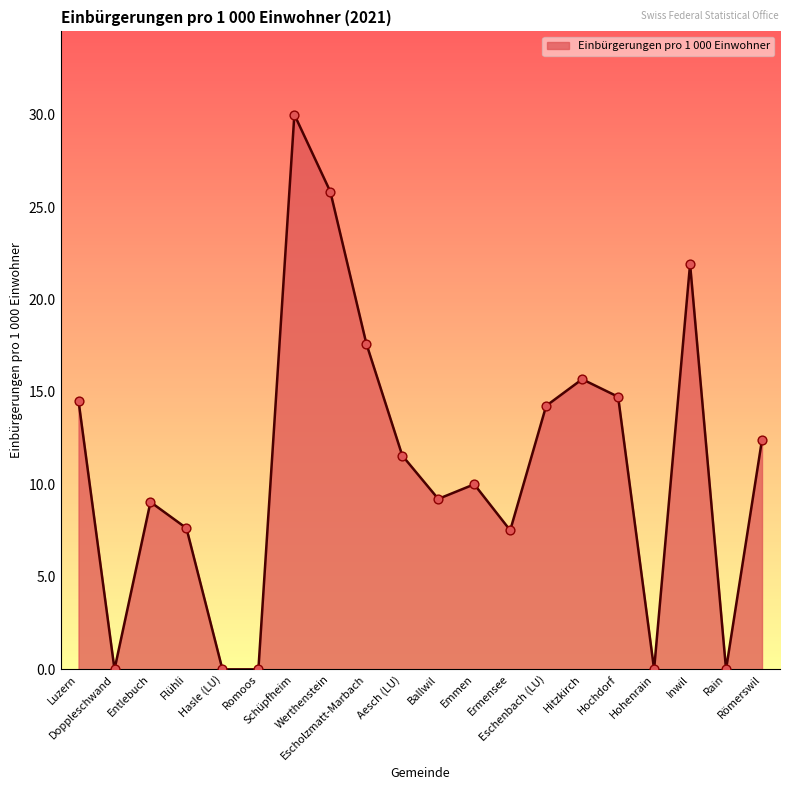

What is the change in value from Hochdorf to Inwil?

+7.2